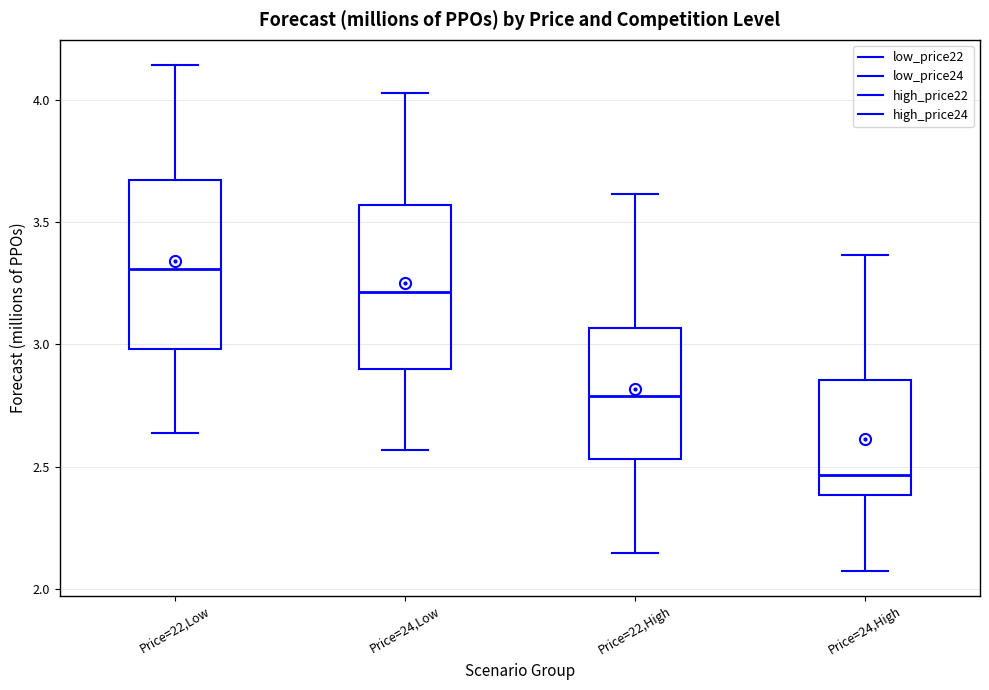

Reading left to right, read every box against the y-axis: the position of its median line, the range the box covers, and the ends of its whiskers. The values are not printed on the chart, so give them approximately, as read against the axis.

Price=22,Low: median 3.30, box 3.00 to 3.65, whiskers 2.65 to 4.15
Price=24,Low: median 3.20, box 2.90 to 3.55, whiskers 2.55 to 4.05
Price=22,High: median 2.80, box 2.55 to 3.05, whiskers 2.15 to 3.60
Price=24,High: median 2.45, box 2.40 to 2.85, whiskers 2.05 to 3.35